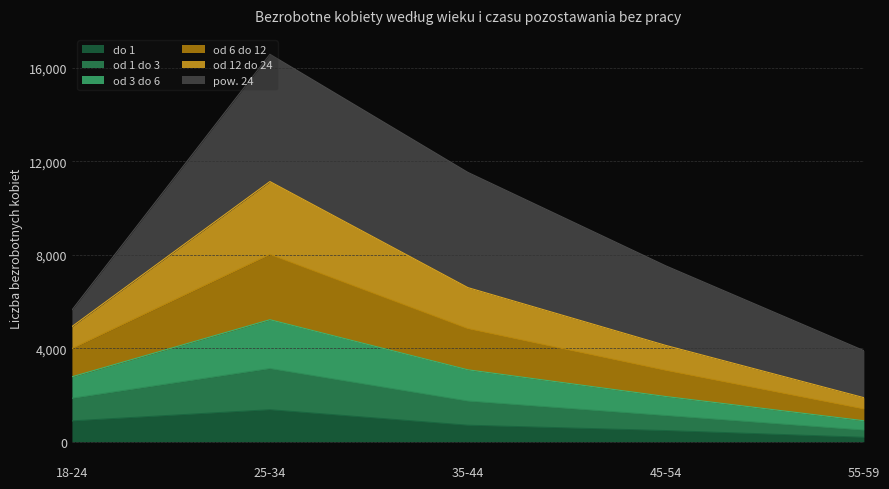

At which category is the sum across all series the highest?

25-34